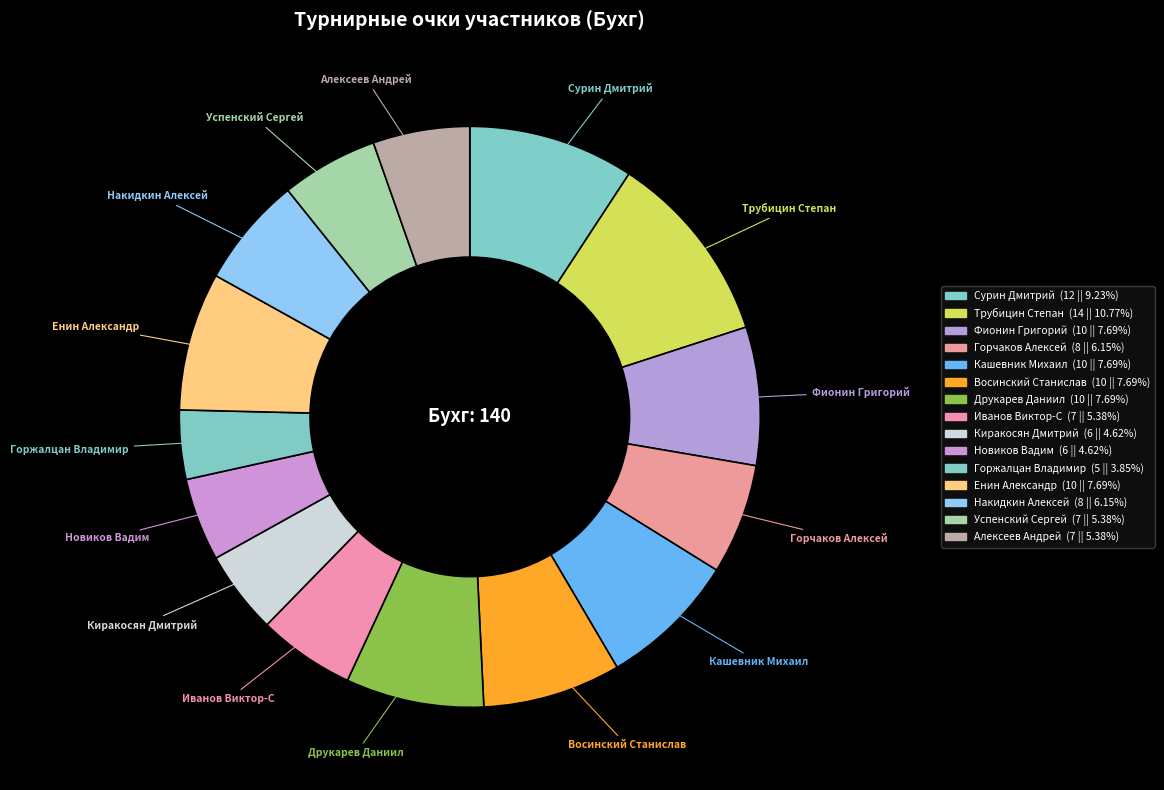

True or false: Сурин Дмитрий accounts for 9% of the total.

True